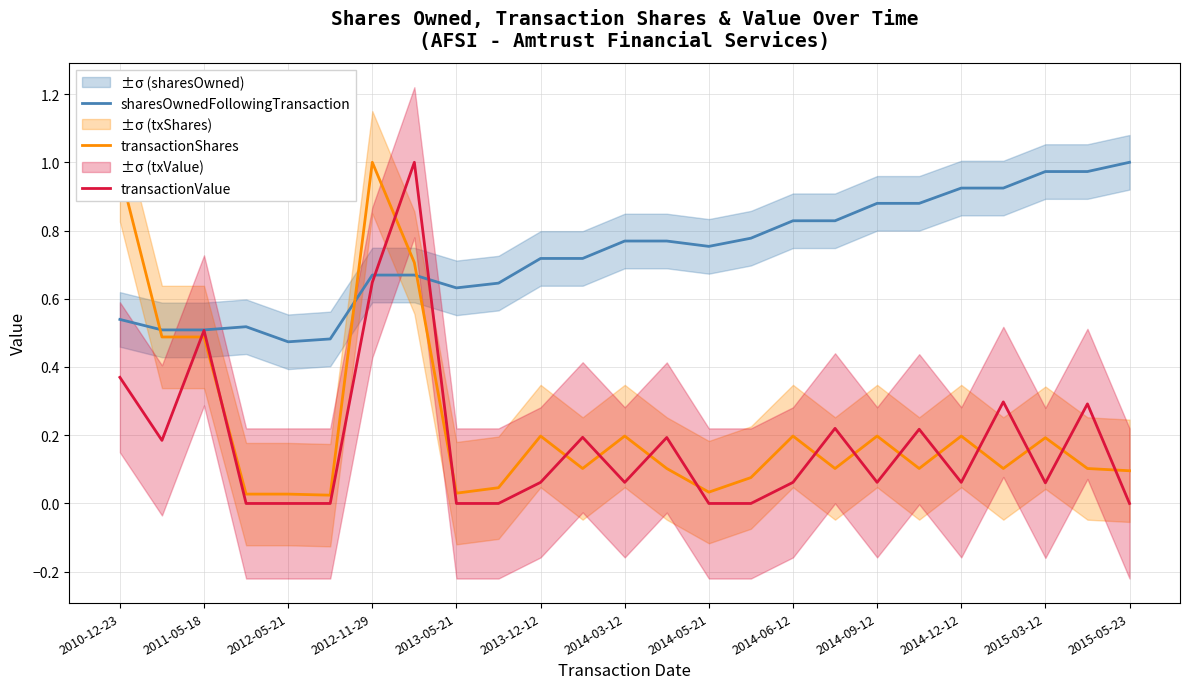

True or false: sharesOwnedFollowingTransaction and transactionShares cross at least once.

True